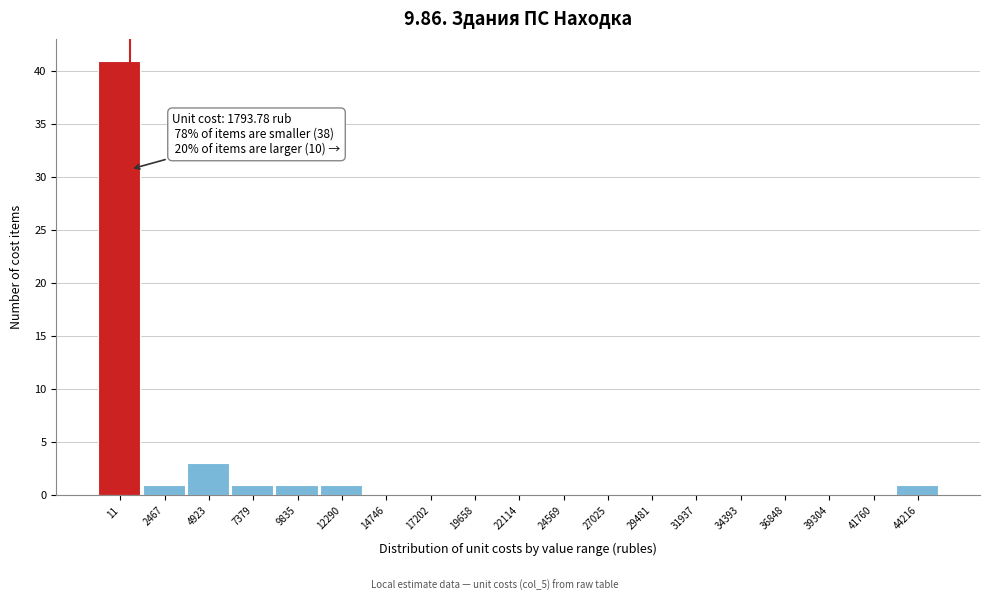

Reading left to right, what are all the values shown in this chart?

11=41	2467=1	4923=3	7379=1	9835=1	12290=1	14746=0	17202=0	19658=0	22114=0	24569=0	27025=0	29481=0	31937=0	34393=0	36848=0	39304=0	41760=0	44216=1